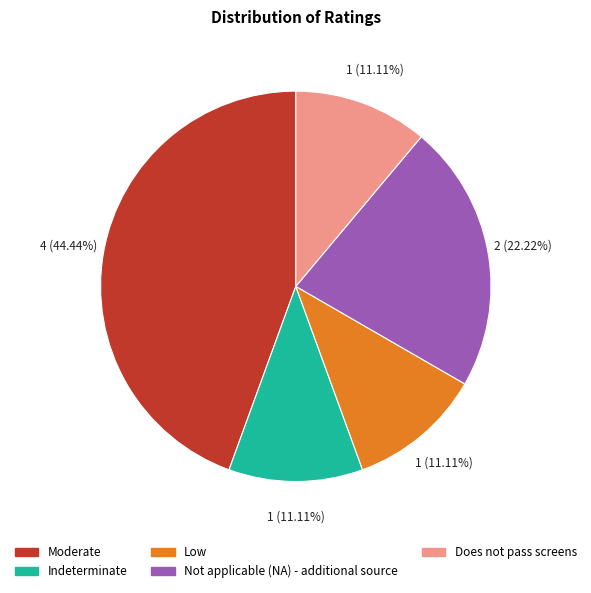

True or false: Moderate accounts for 44% of the total.

True